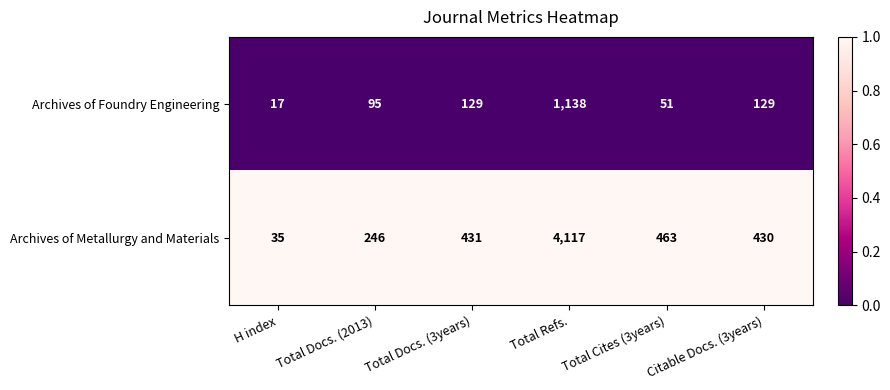

Is the value of Archives of Foundry Engineering at H index greater than the value of Archives of Metallurgy and Materials at Total Docs. (2013)?

No